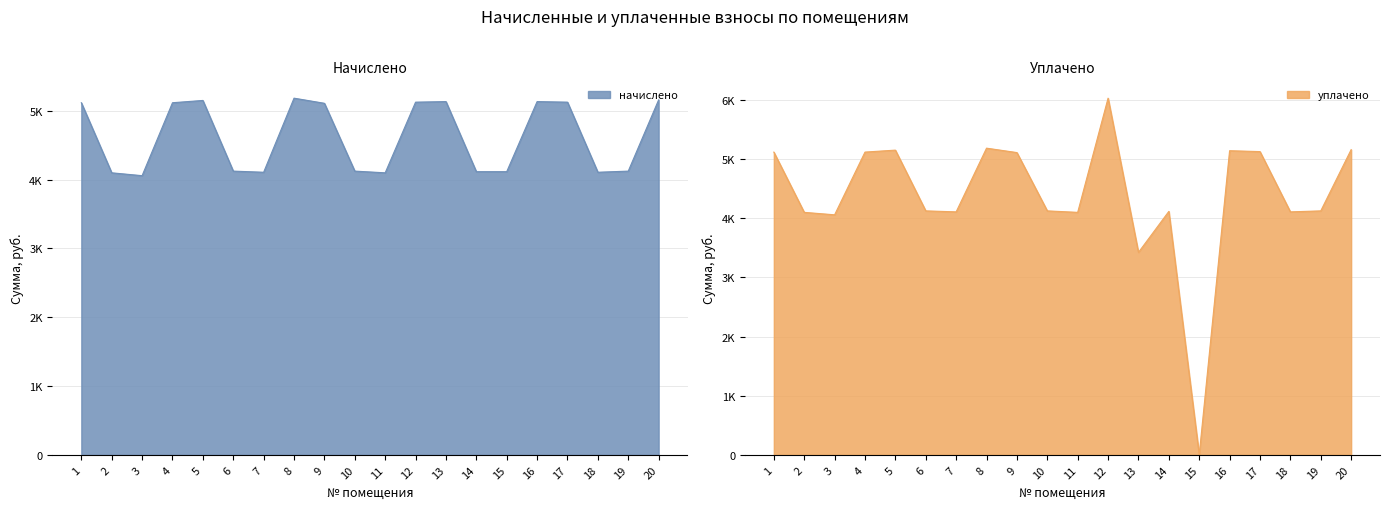

How many interior local peaks does the уплачено series have?

5